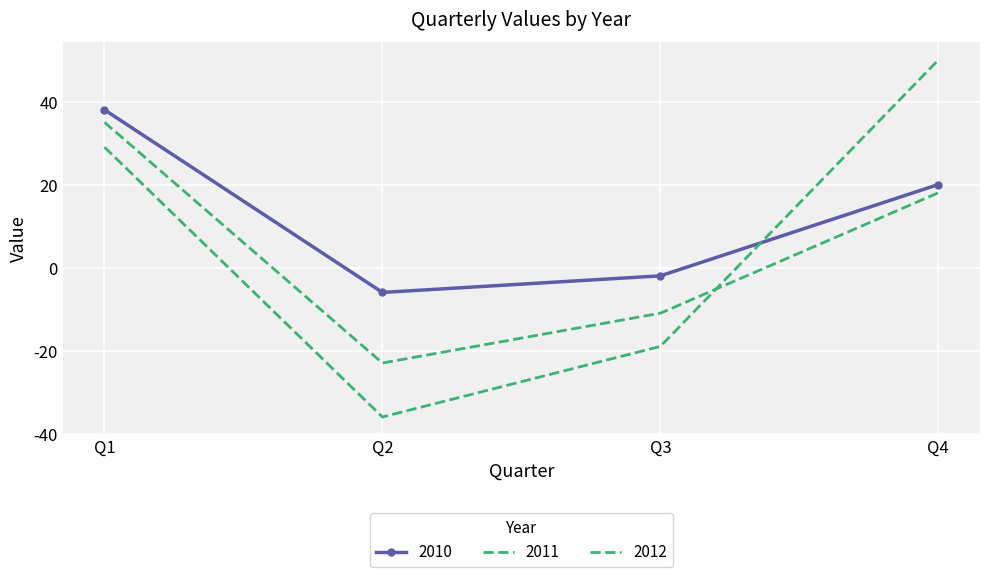

Rank the series by their maximum value, from highest to lowest.

2012, 2010, 2011